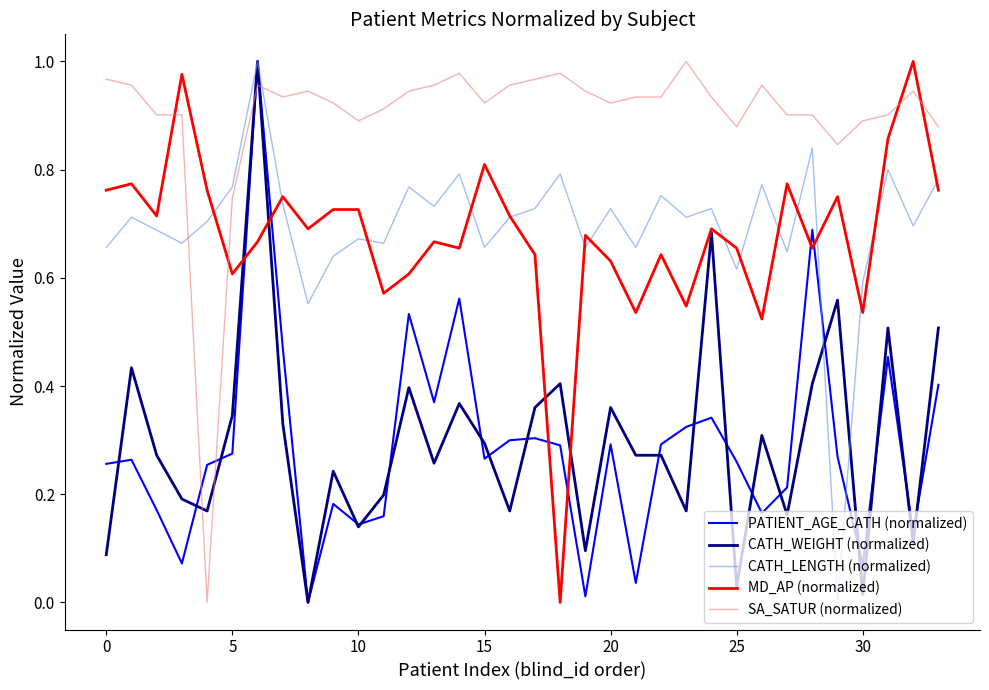

True or false: SA_SATUR (normalized) and MD_AP (normalized) cross at least once.

True